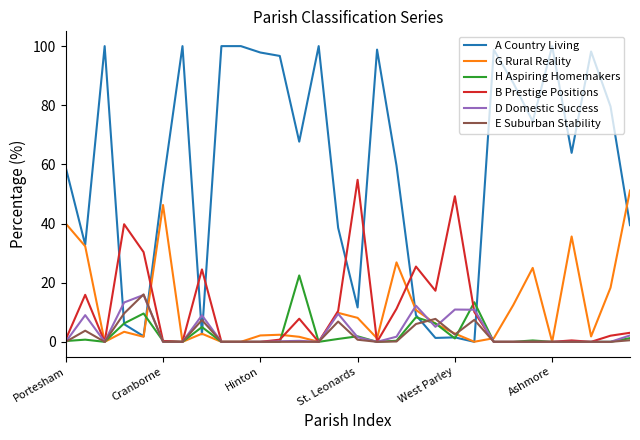

Count the number of data series in this chart.

6